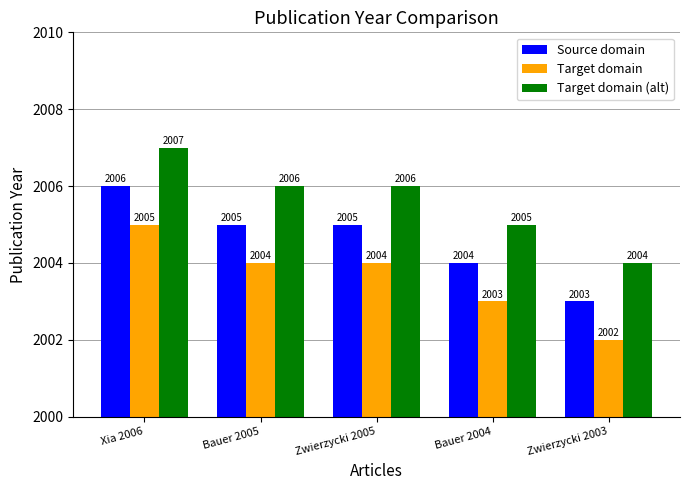

Where is Target domain nearest to the value 2003?

Bauer 2004